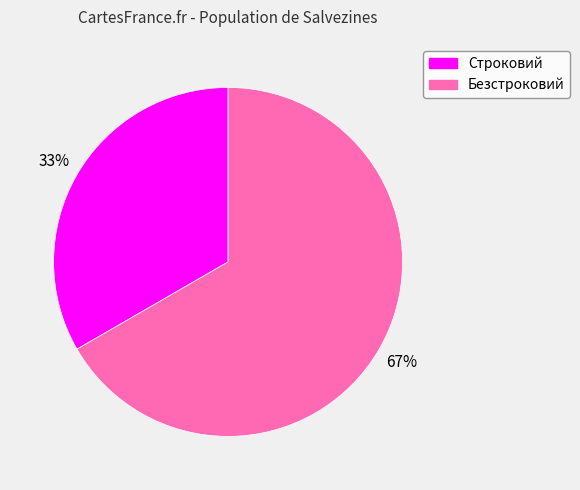

What is the ratio of the value at Строковий to the value at Безстроковий?

0.5